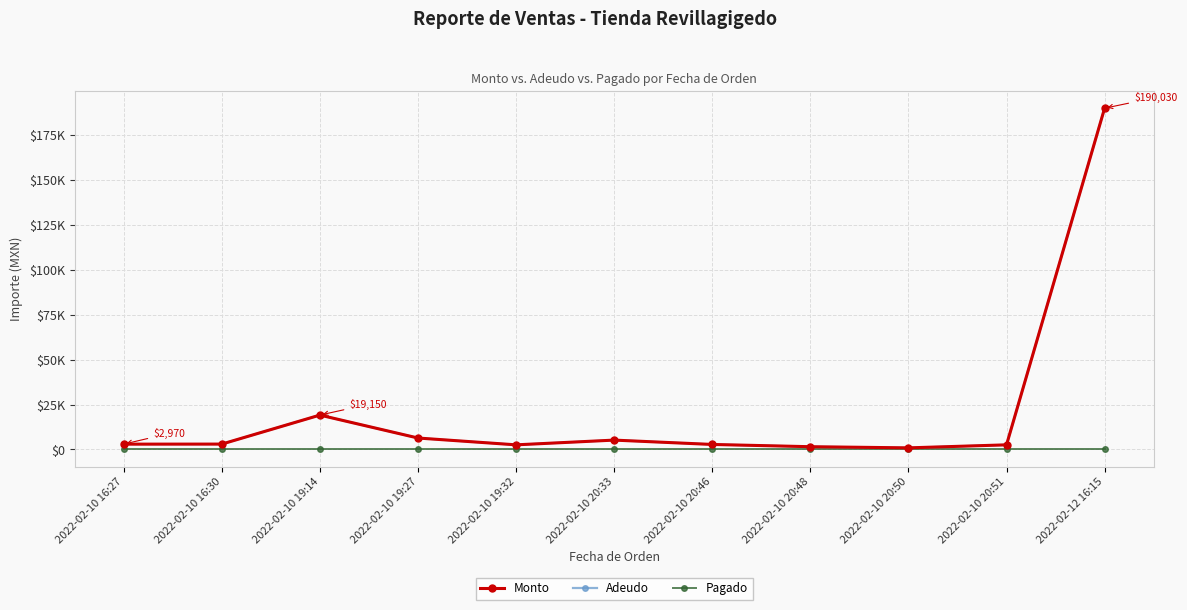

What value does the Adeudo series have at 2022-02-10 16:30, to the nearest 50?

3000